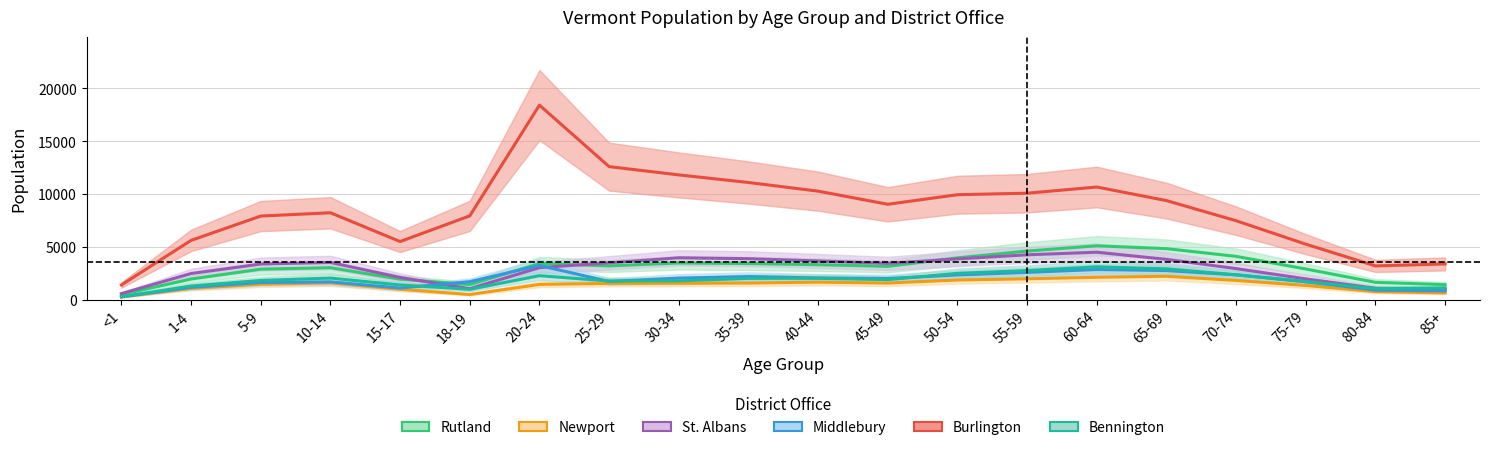

What is the maximum value for St. Albans?

4503